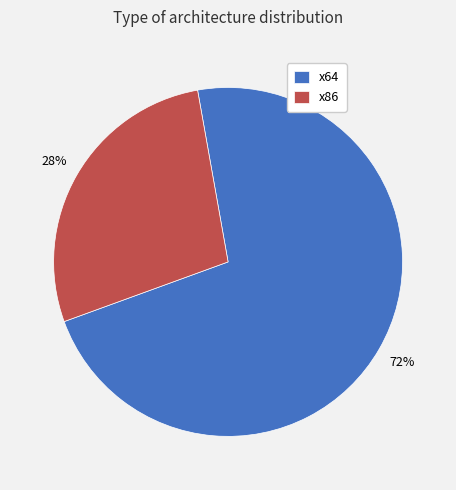

Which category accounts for the majority?

x64